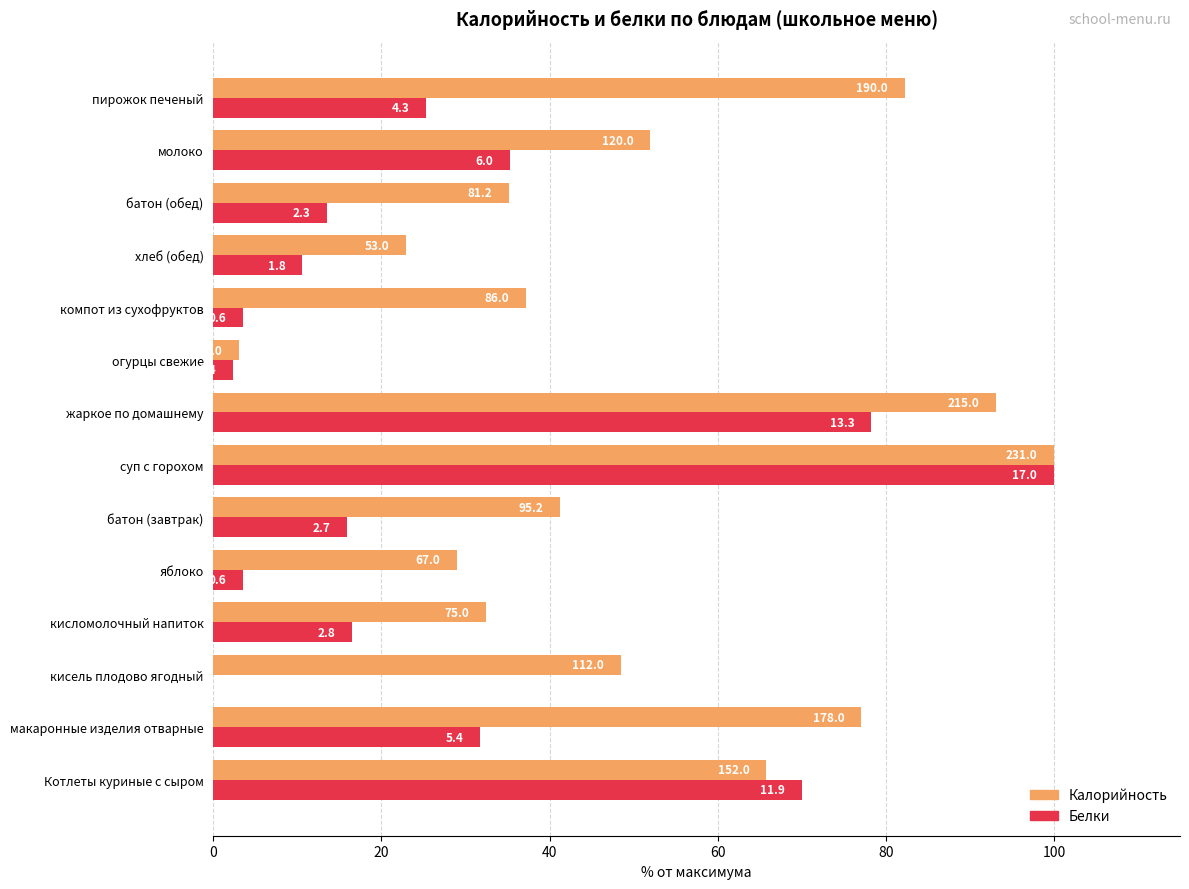

What are all the series names shown in the legend?

Калорийность, Белки